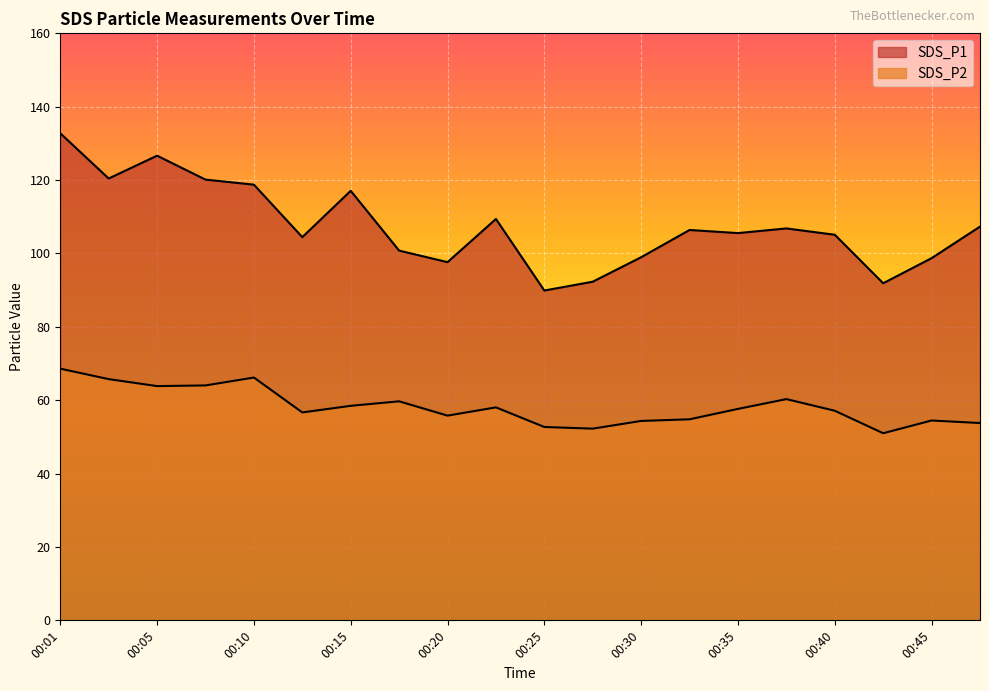

What is the value of the SDS_P2 point at the 18th from the left?

51.0